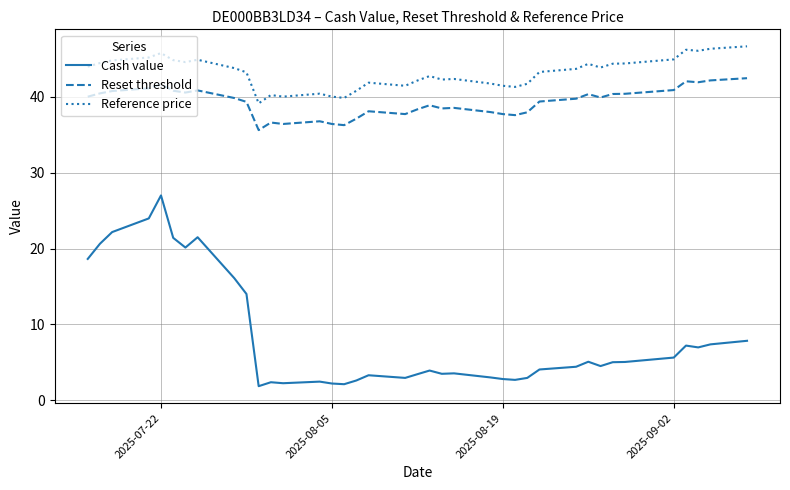

True or false: Reset threshold and Reference price cross at least once.

False